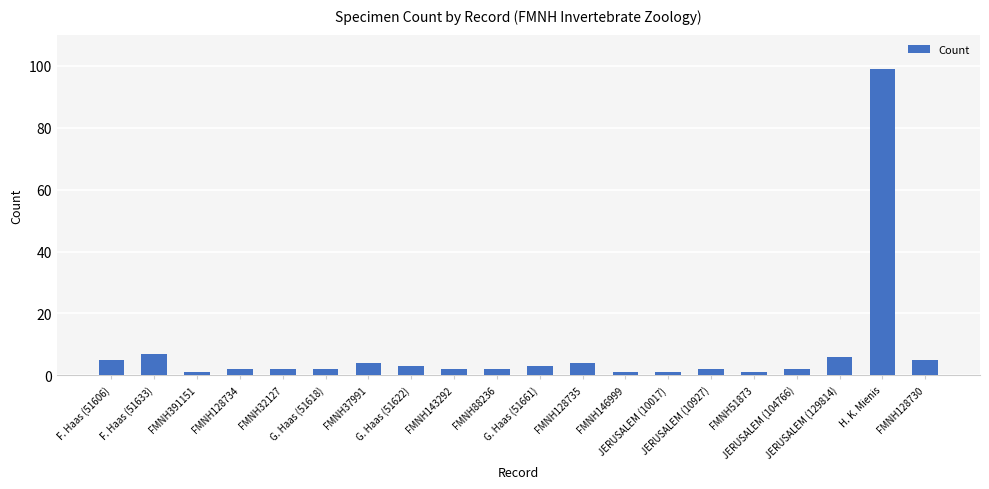

What is the sum of all values?

154